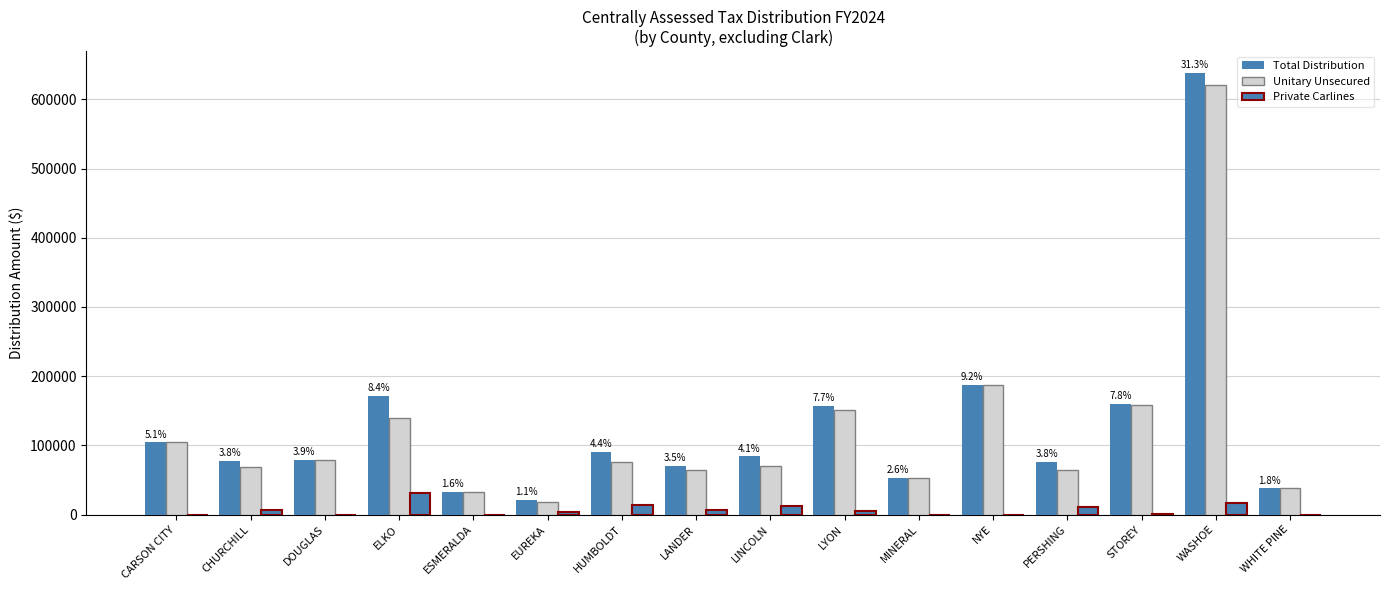

What is the difference between the maximum and minimum values in the Total Distribution series?

616088.2